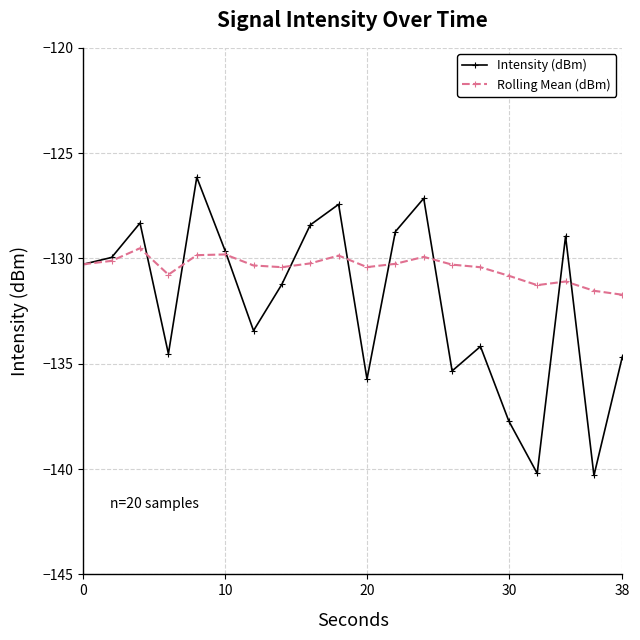

What are all the series names shown in the legend?

Intensity (dBm), Rolling Mean (dBm)